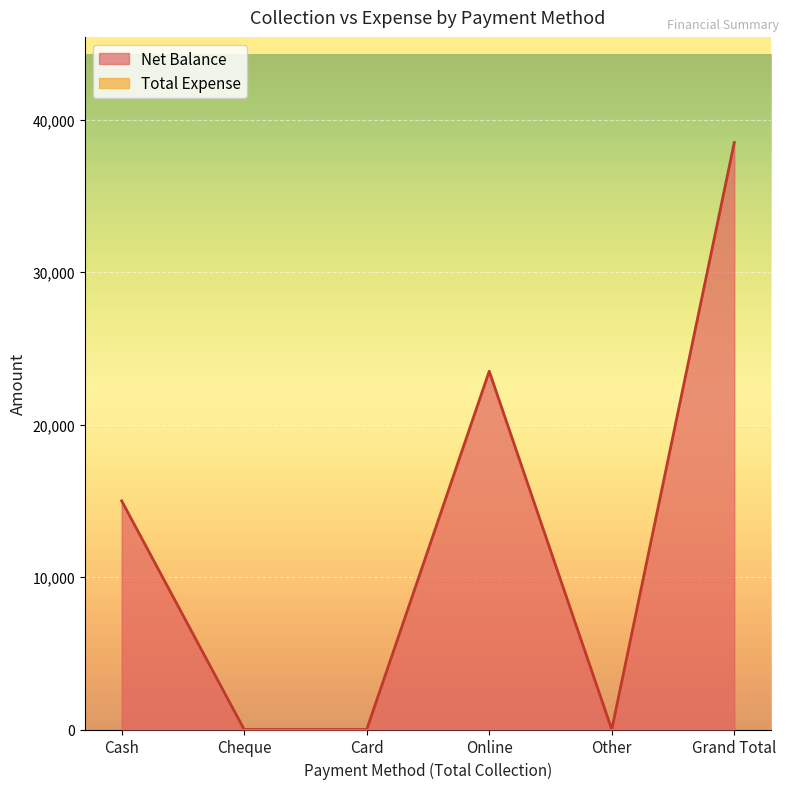

What is the approximate value at Cash?

15000